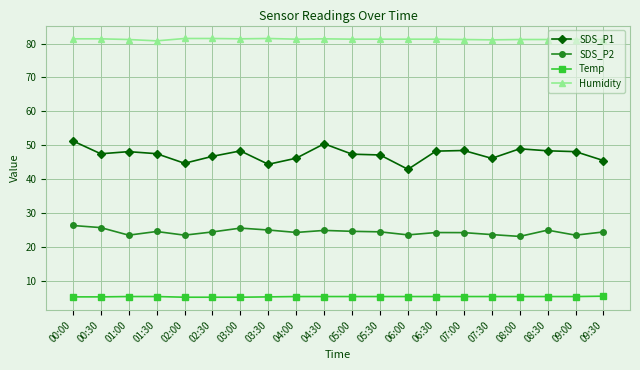

What is the difference between the maximum and minimum values in the Temp series?

0.3